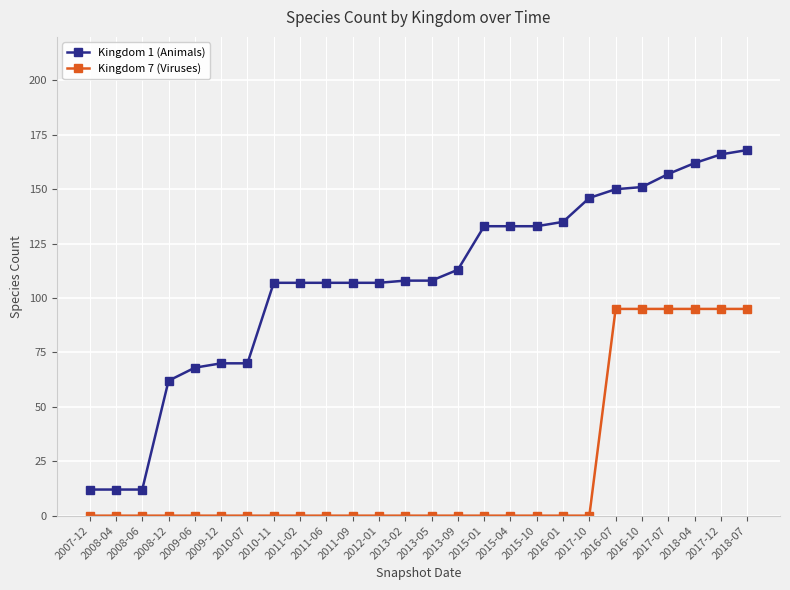

True or false: Kingdom 7 (Viruses) and Kingdom 1 (Animals) intersect in this chart.

False